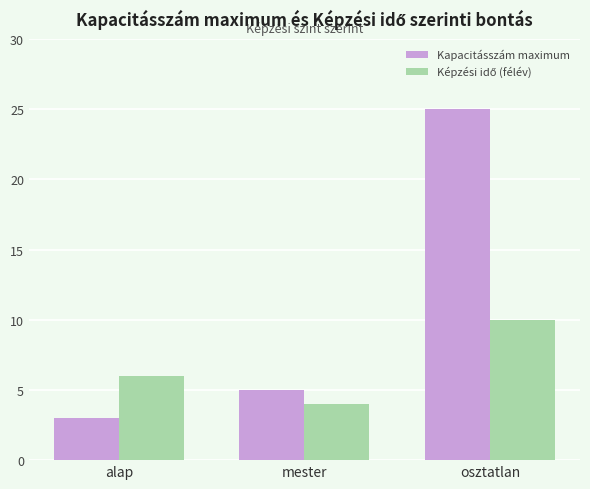

Between alap and osztatlan, which series saw the biggest shift?

Kapacitásszám maximum